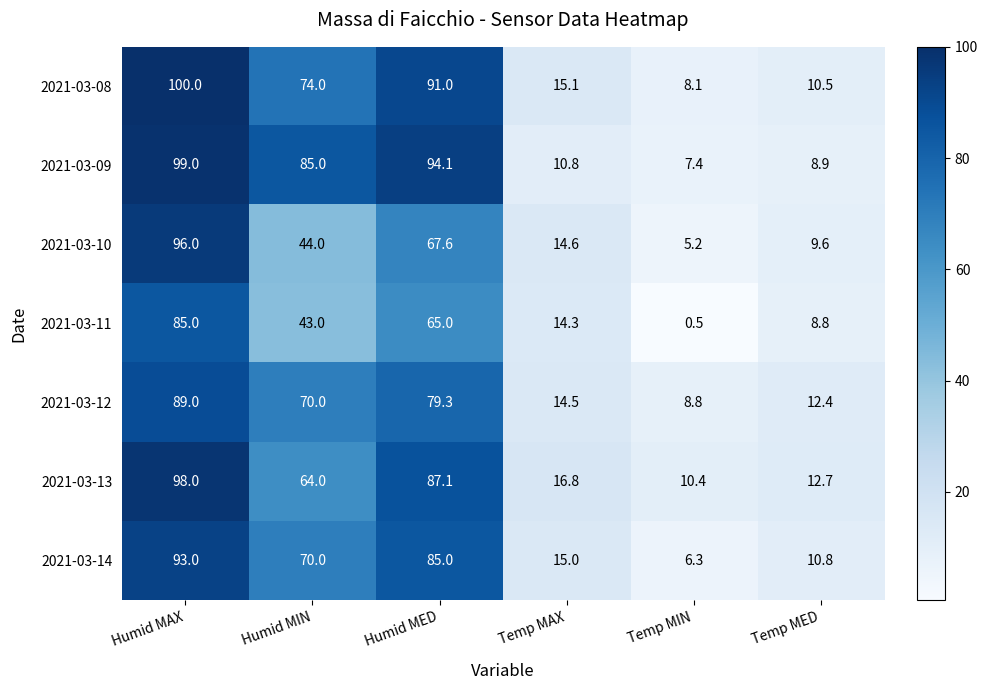

Read the 2021-03-13 value at Temp MED.

12.7